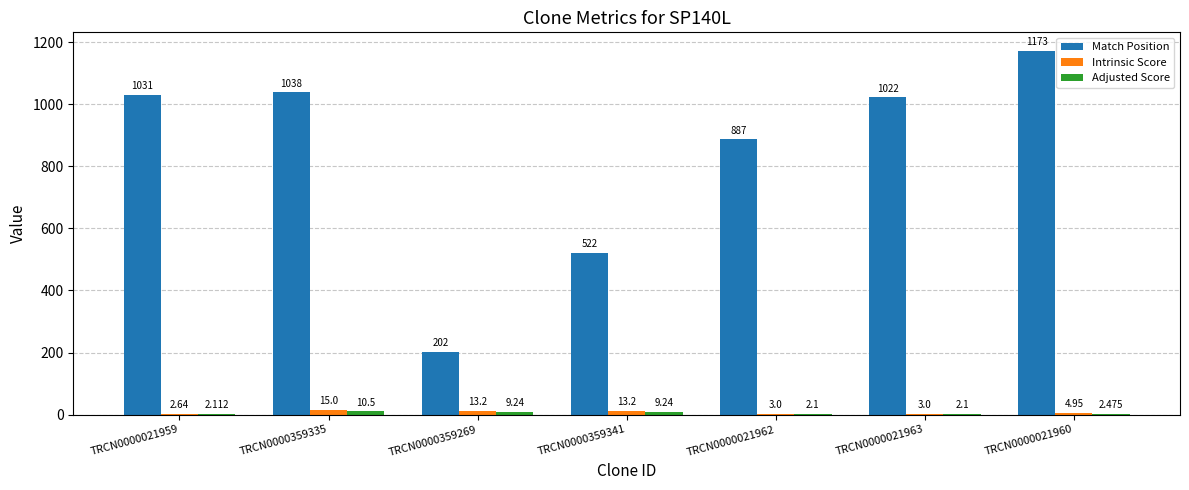

Between TRCN0000359335 and TRCN0000021962, which series saw the biggest shift?

Match Position